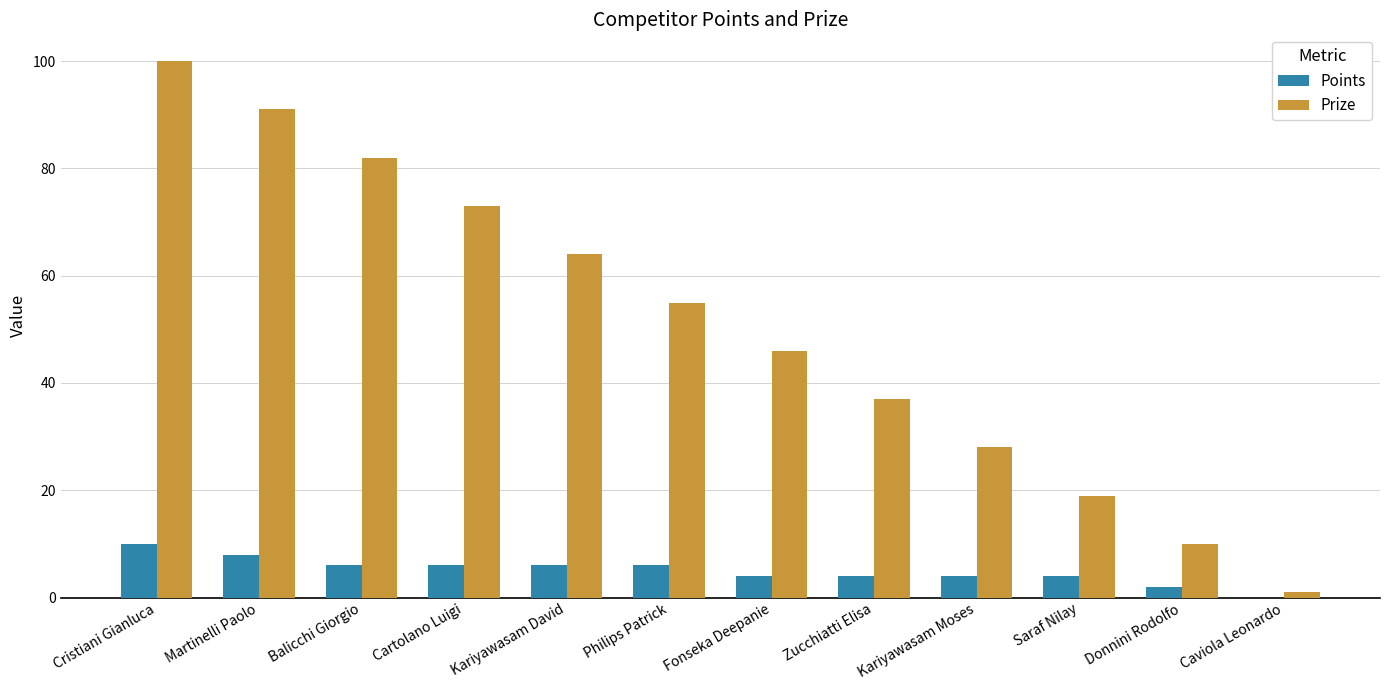

What are all the series names shown in the legend?

Points, Prize